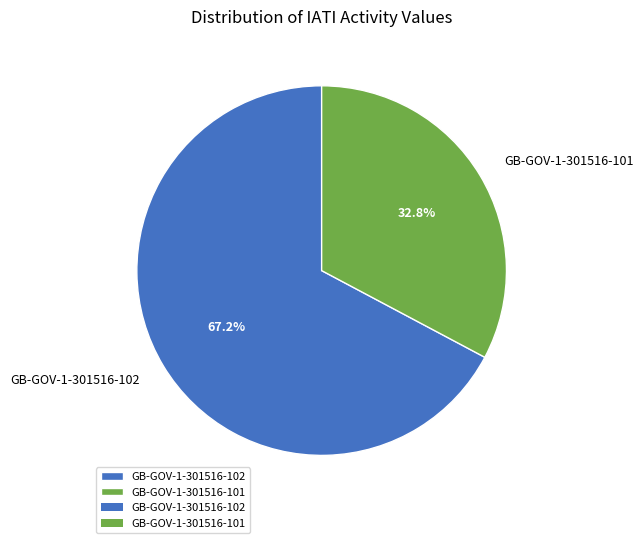

Which category accounts for the majority?

GB-GOV-1-301516-102